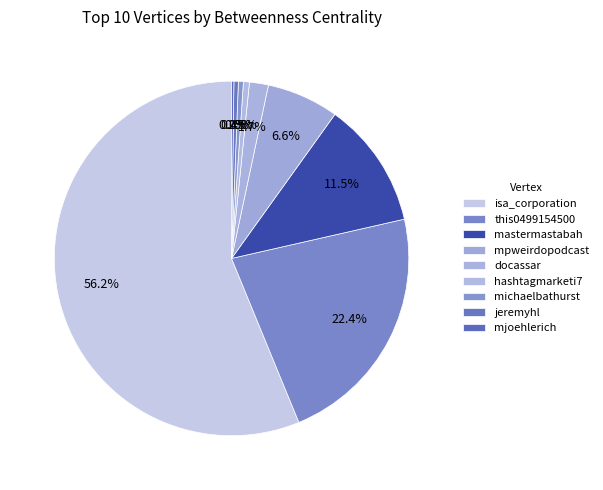

True or false: this0499154500 accounts for 22% of the total.

True